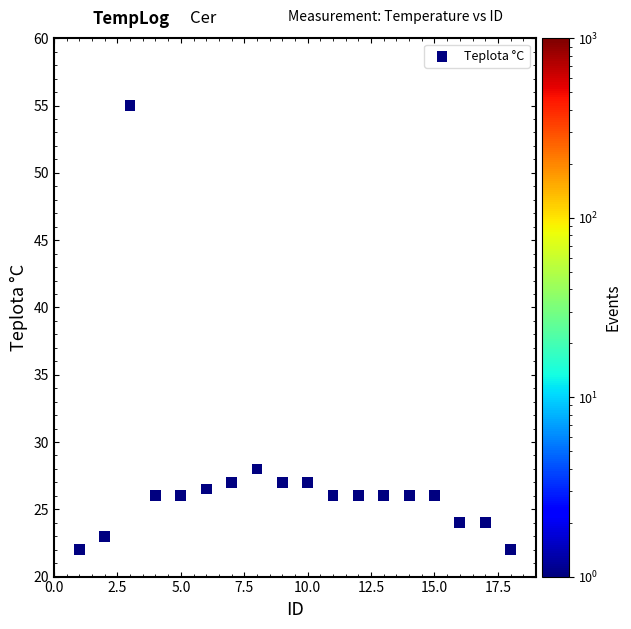

What Y value in the scatter plot is closest to 38?

28.0